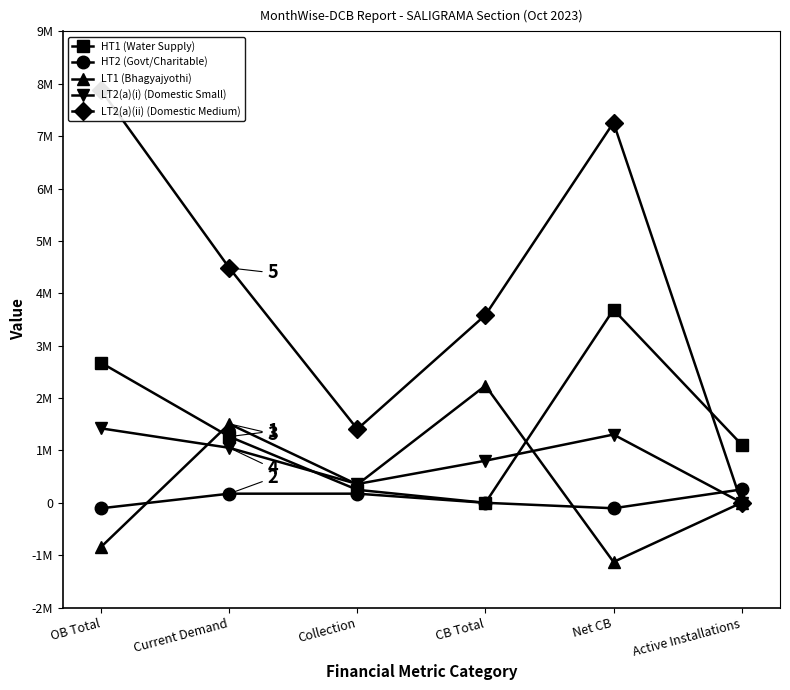

Rank the series by their maximum value, from highest to lowest.

LT2(a)(ii) (Domestic Medium), HT1 (Water Supply), LT1 (Bhagyajyothi), LT2(a)(i) (Domestic Small), HT2 (Govt/Charitable)